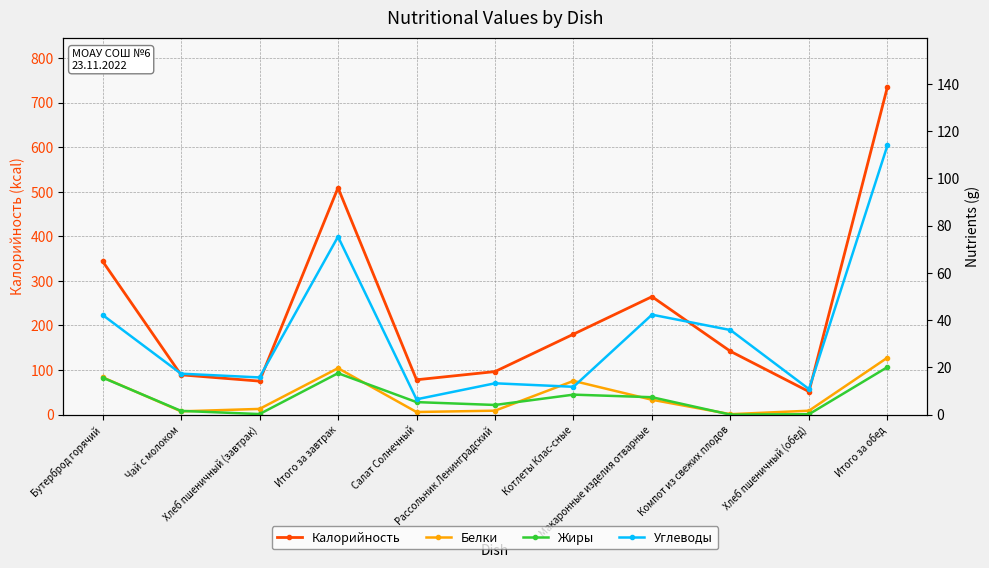

Which series changed the most between Итого за завтрак and Рассольник Ленинградский?

Калорийность